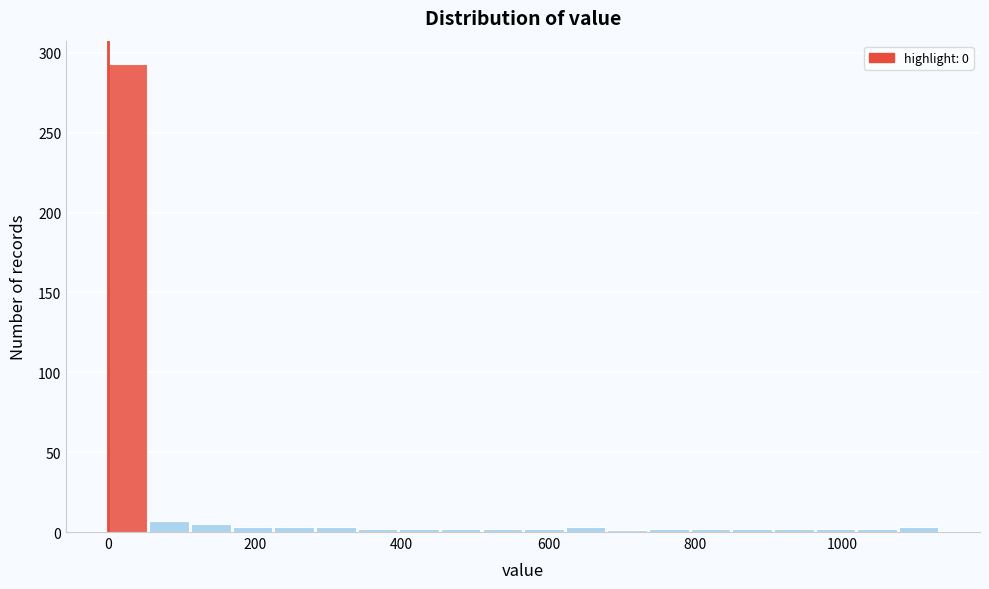

Read against the x-axis, roughly where is the centre of the tallest bar?

20